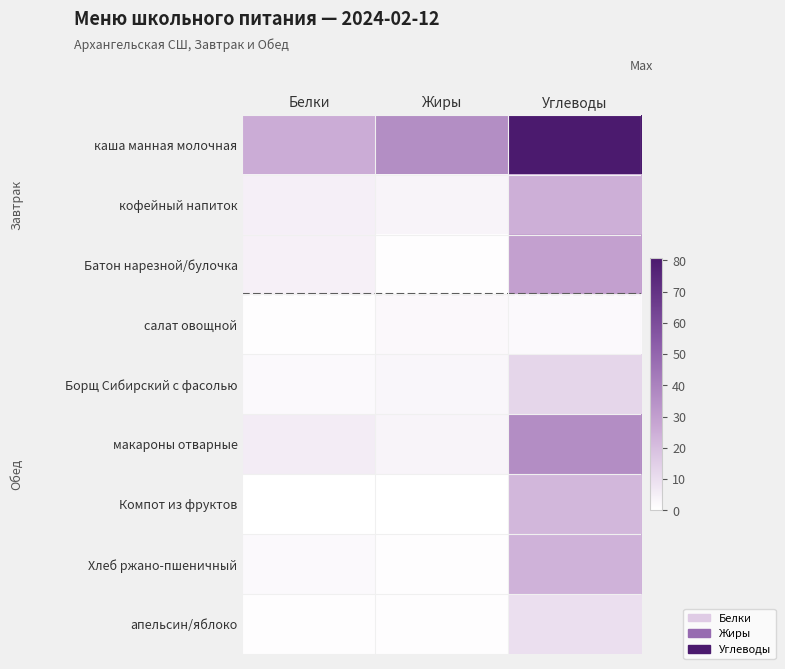

Rank the series by their maximum value, from lowest to highest.

салат овощной, апельсин/яблоко, Борщ Сибирский с фасолью, Компот из фруктов, Хлеб ржано-пшеничный, кофейный напиток, Батон нарезной/булочка, макароны отварные, каша манная молочная